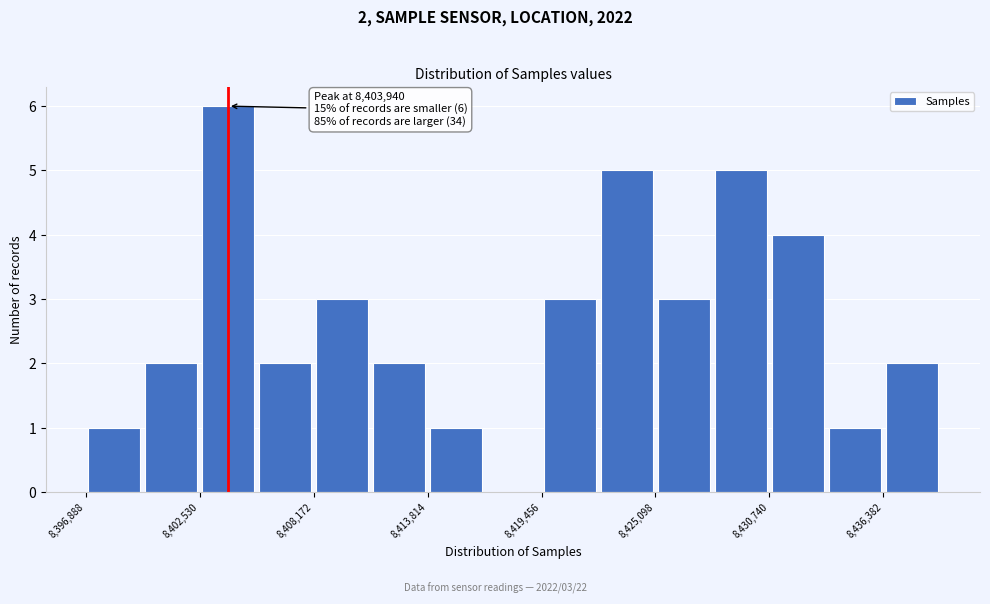

Read against the x-axis, roughly where is the centre of the tallest bar?

8404000